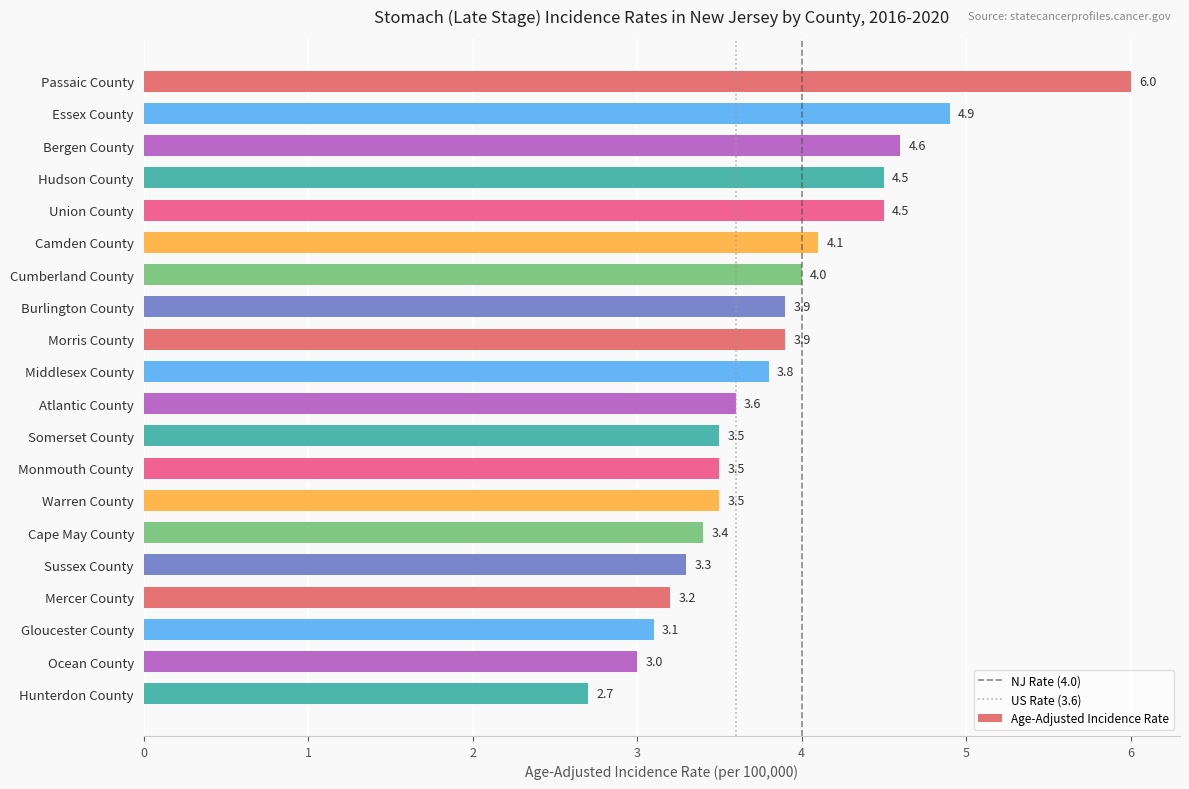

What is the ratio of the value at Morris County to the value at Hudson County?

0.9